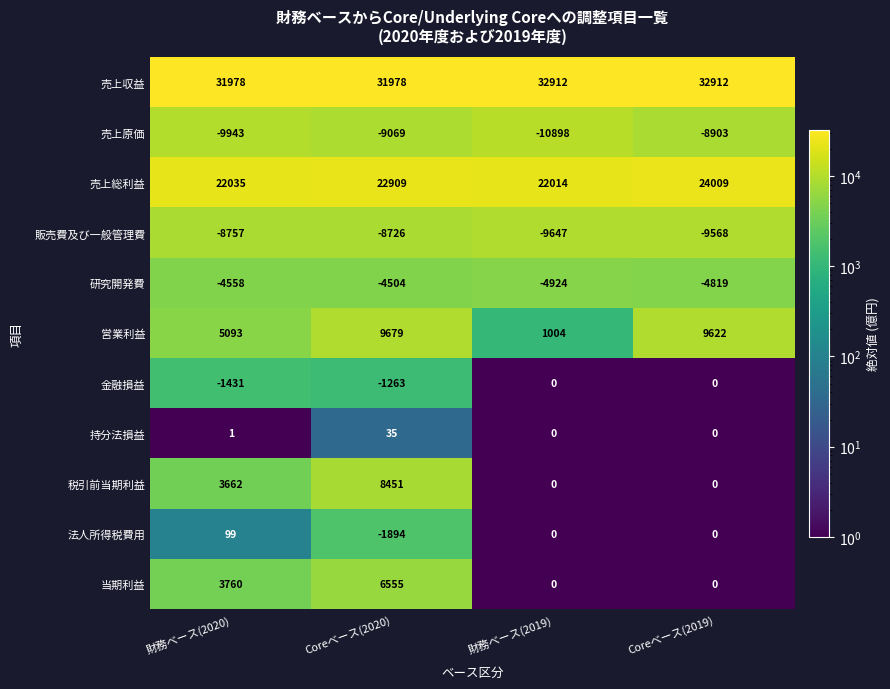

The 法人所得税費用 series shows 0 at 財務ベース(2019). True or false?

True